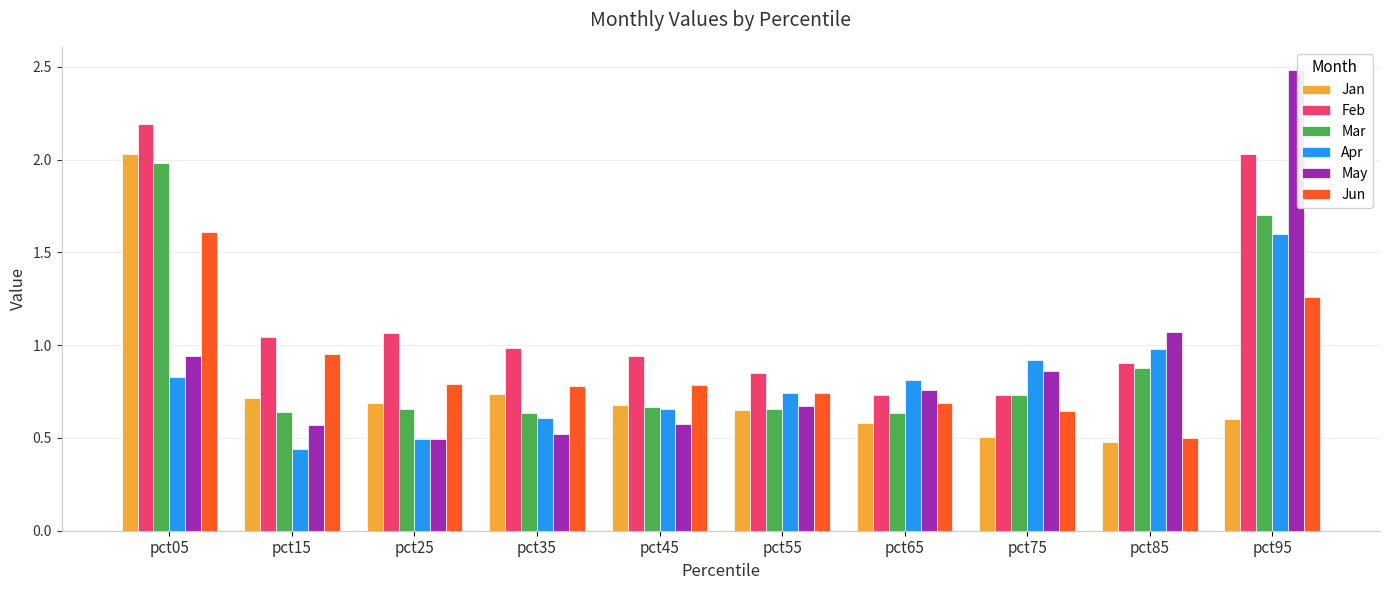

Between pct15 and pct95, which series saw the biggest shift?

May